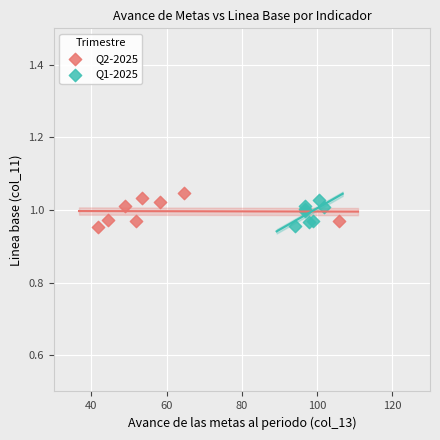

Which series has the largest Y range (max minus min)?

Q2-2025